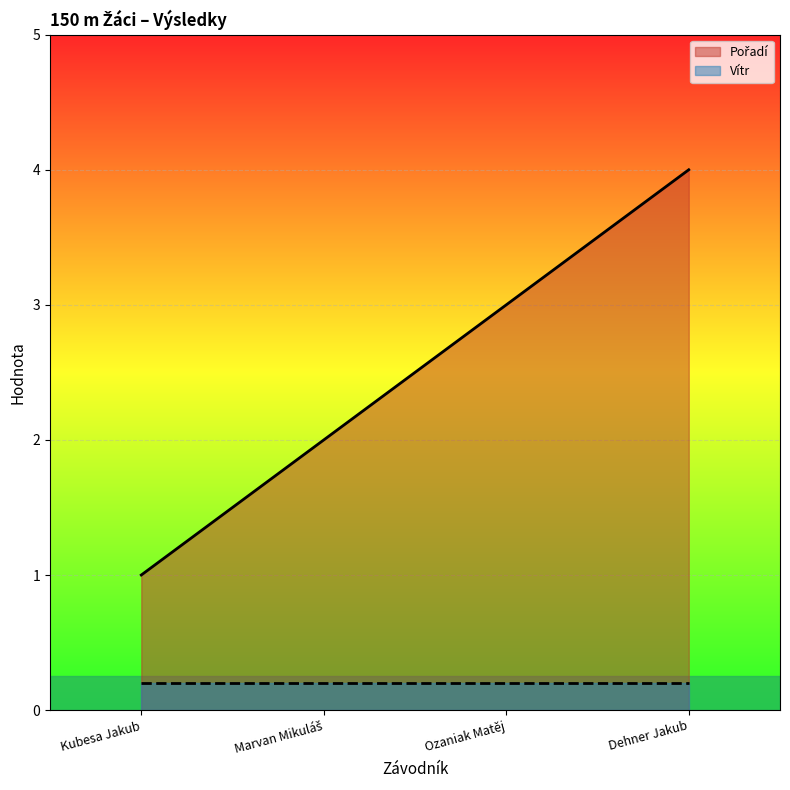

What is the sum of all values?

10